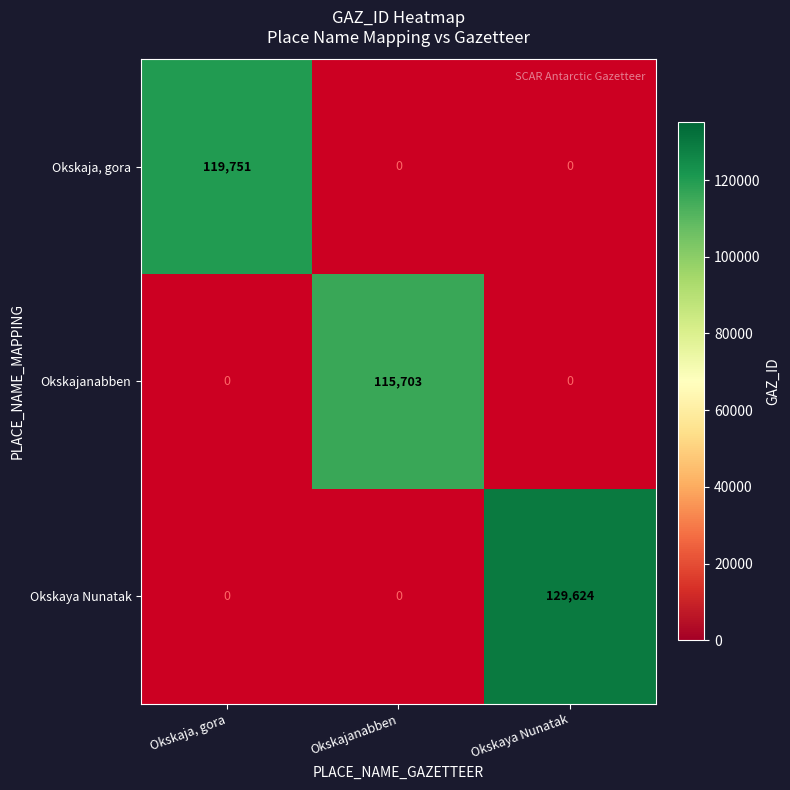

Is it true that Okskaja, gora equals 119751 at Okskaja, gora?

True